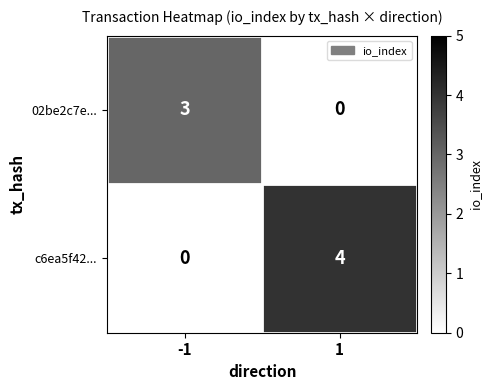

What is the total value across all series at 1?

4